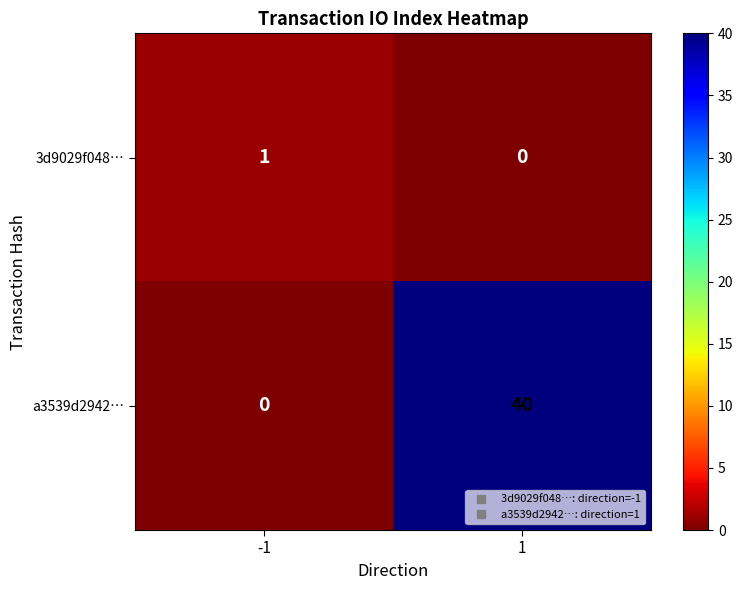

How many positive values does the 3d9029f048… series have?

1